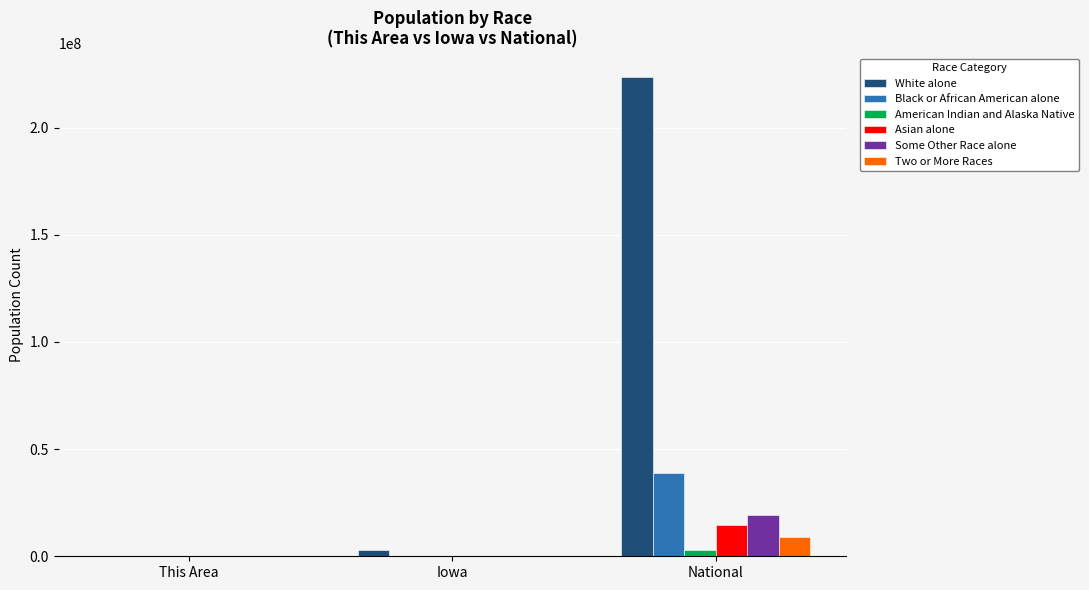

Is the value of Some Other Race alone at National greater than the value of Two or More Races at National?

Yes